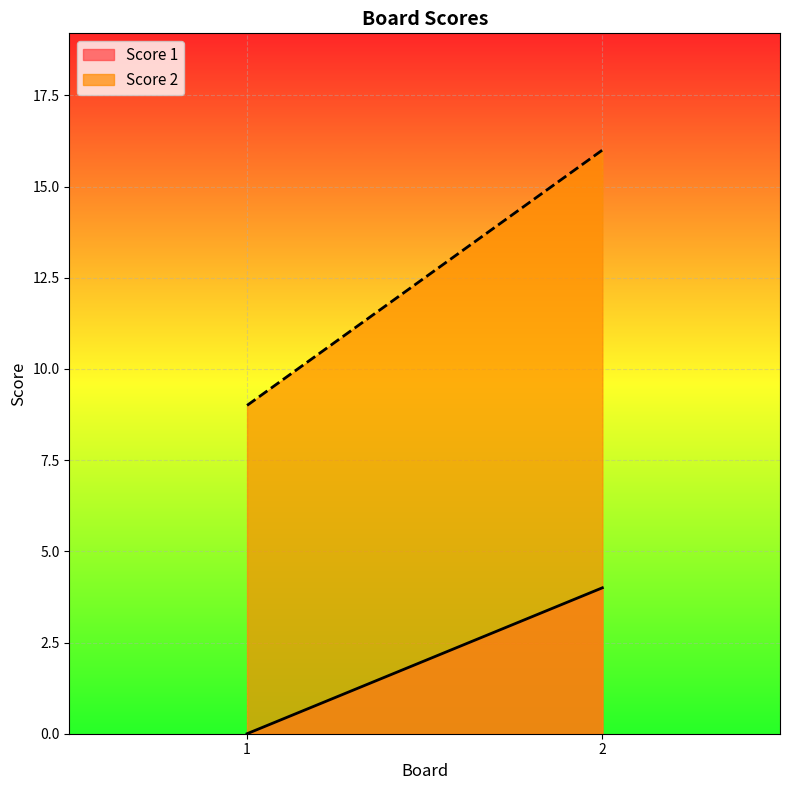

How many lines are shown in the chart?

2